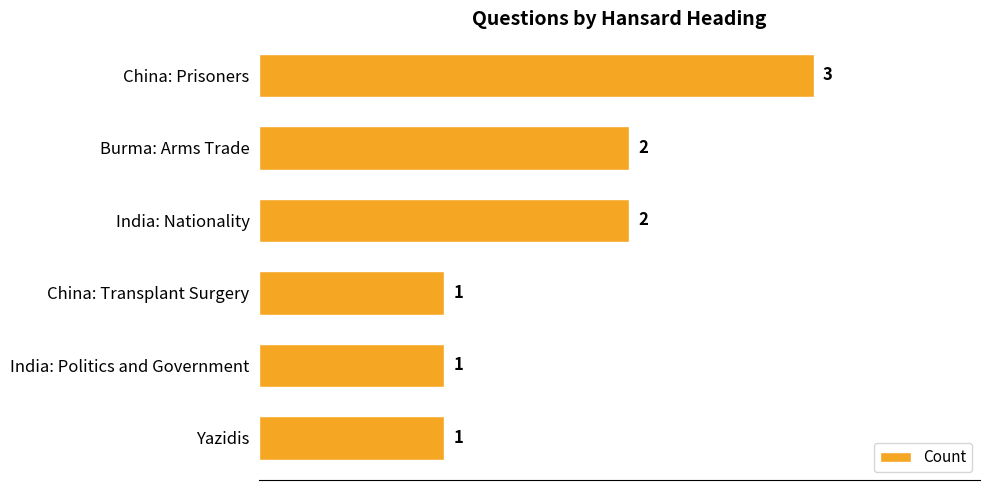

Reading bottom to top, extract all data points from this chart.

Yazidis=1	India: Politics and Government=1	China: Transplant Surgery=1	India: Nationality=2	Burma: Arms Trade=2	China: Prisoners=3